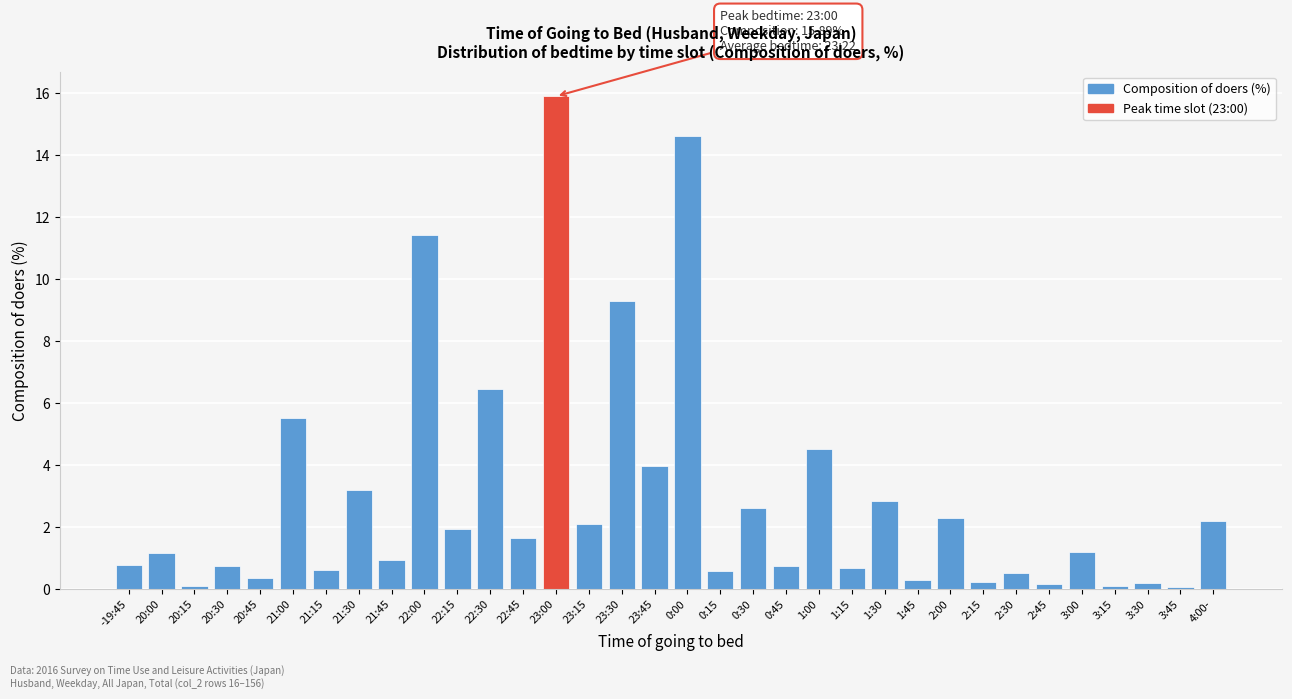

What is the greatest value displayed?

15.9